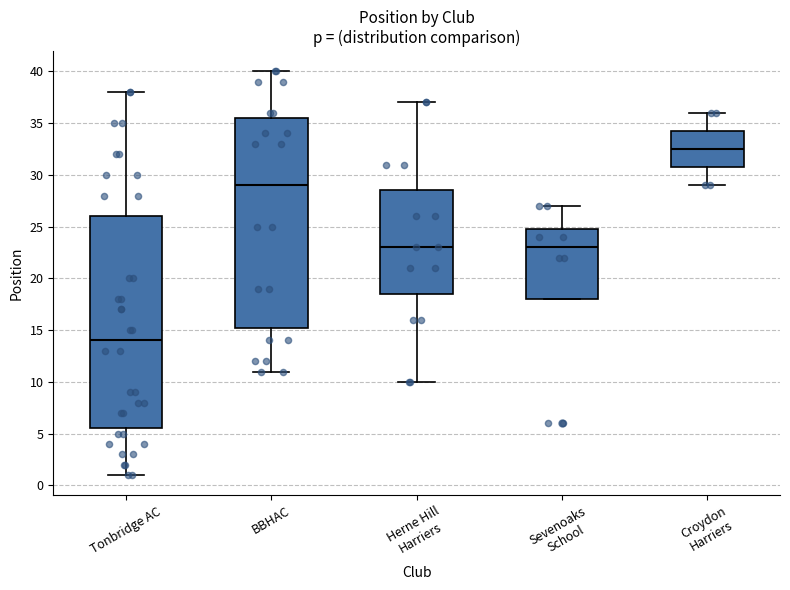

Where is the upper edge of the box for Croydon Harriers on the y-axis? The values are not printed on the chart, so give them approximately, as read against the axis.

34.5